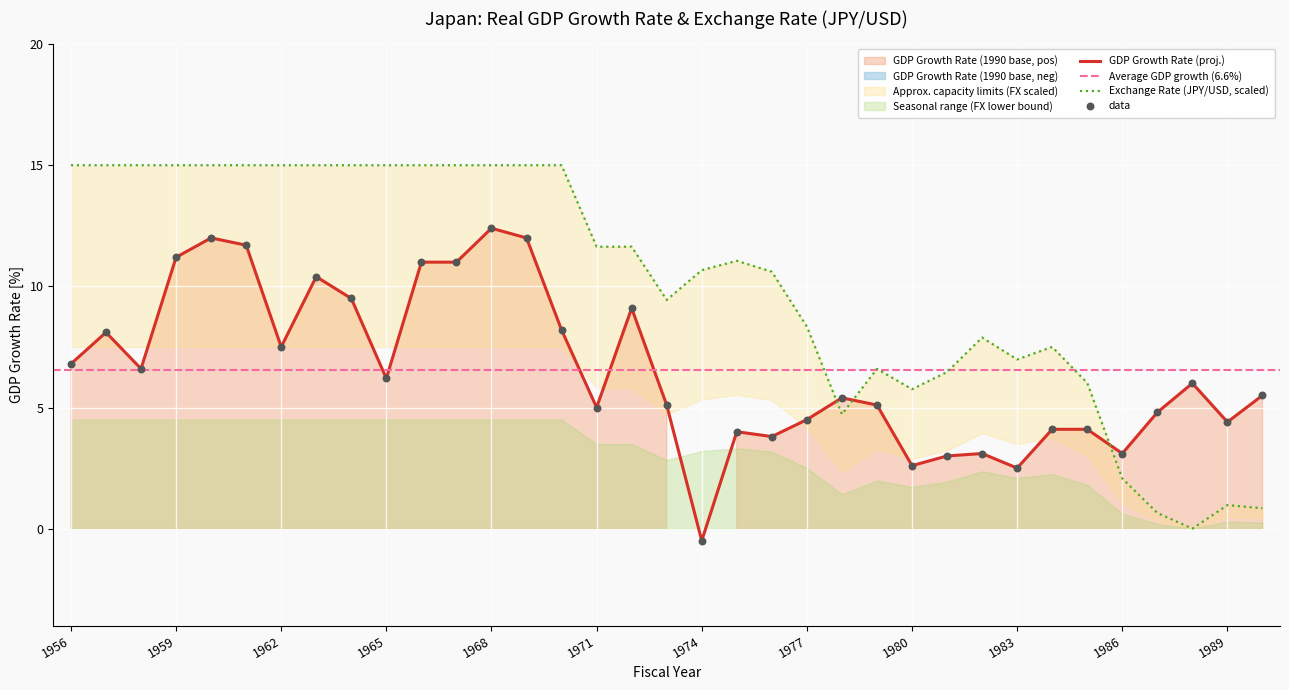

Is the value of GDP Growth Rate (1990 base) at 1968 greater than the value of Exchange Rate (JPY/USD) at 1976?

Yes